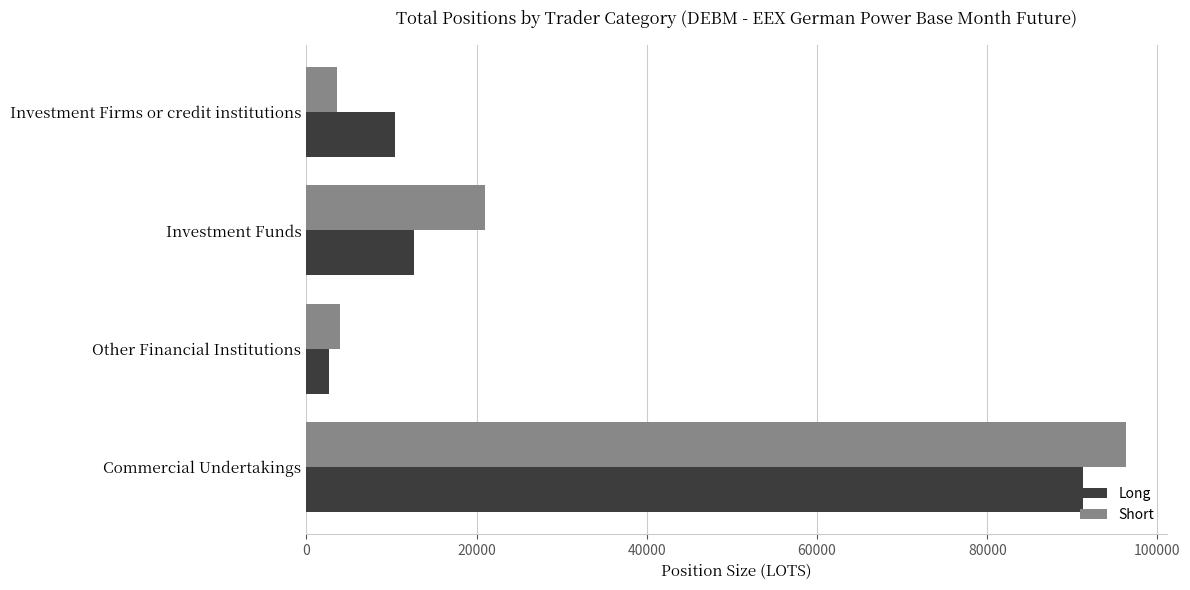

Where is Short nearest to the value 49942?

Investment Funds